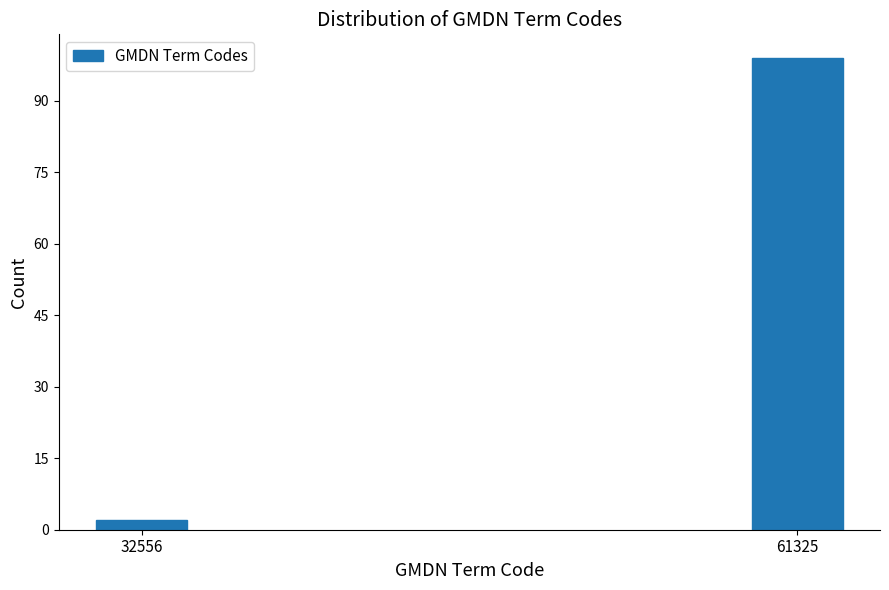

Reading left to right, list all the values displayed in this chart.

32556=2	61325=99